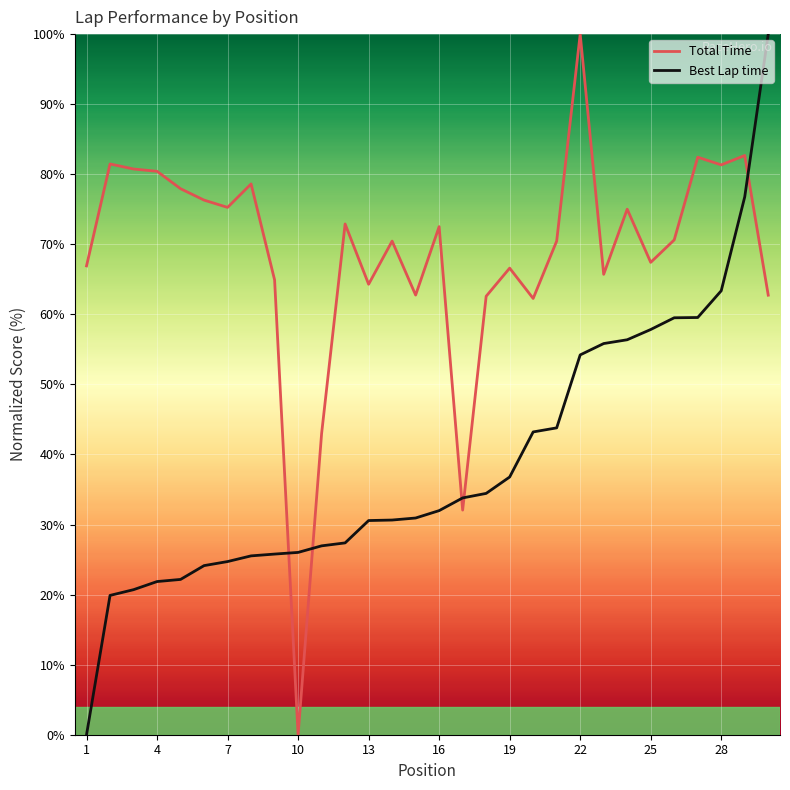

Which series has the largest total across all categories?

Total Time